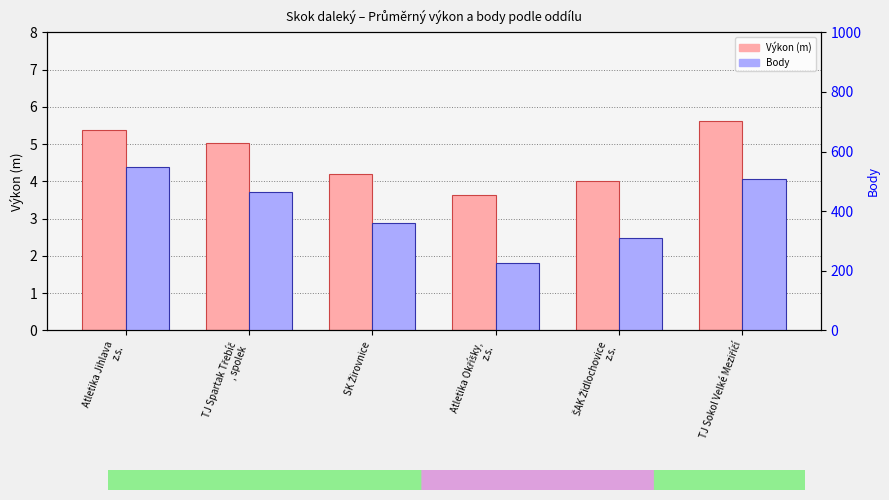

Where is Body nearest to the value 388?

SK Žirovnice